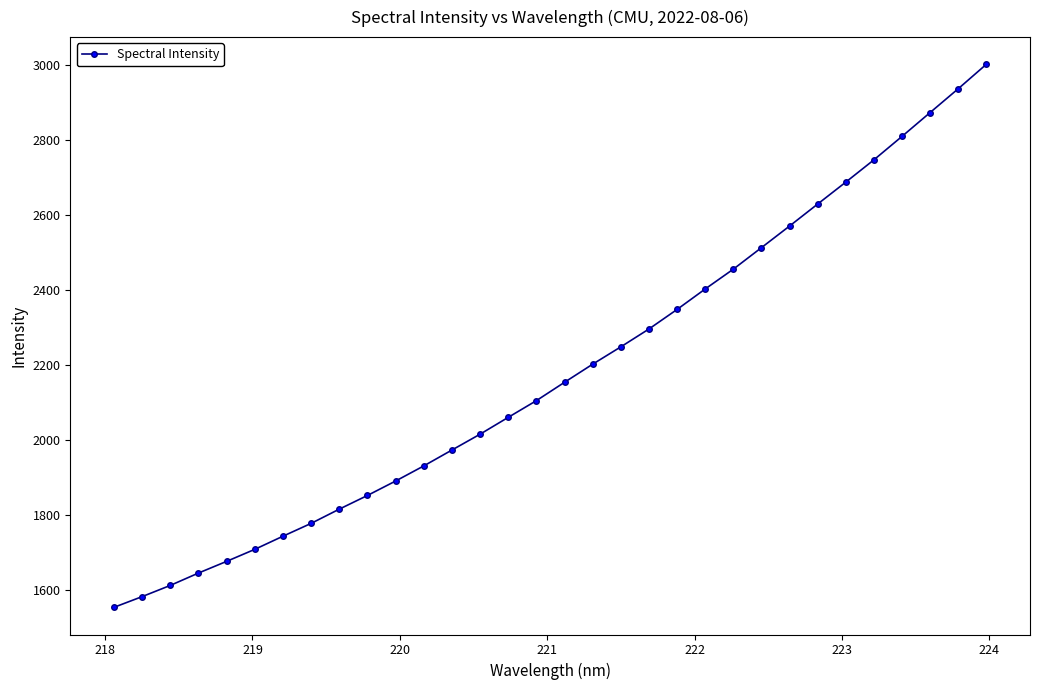

What is the difference between the maximum and minimum values?

1448.4